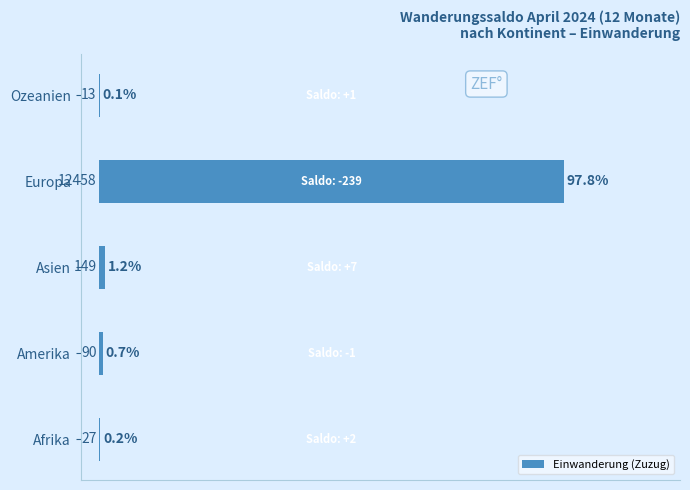

Is it true that the value at Ozeanien is 13?

True